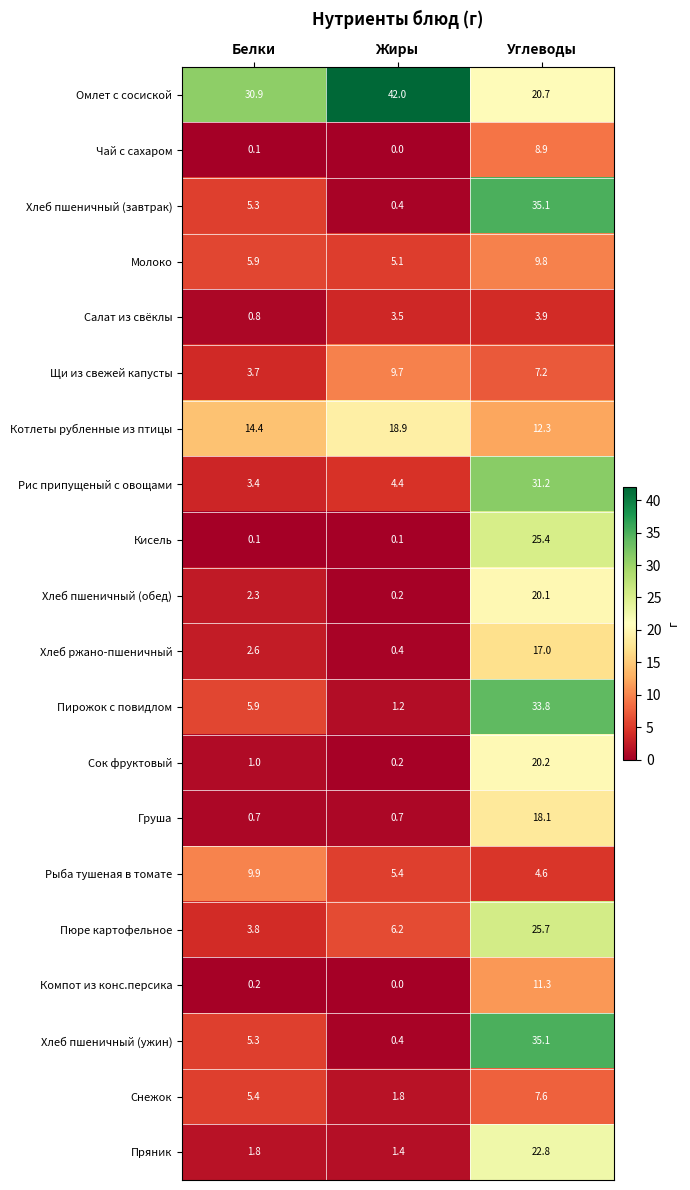

What is the spread (max minus min) of values at Белки?

30.8